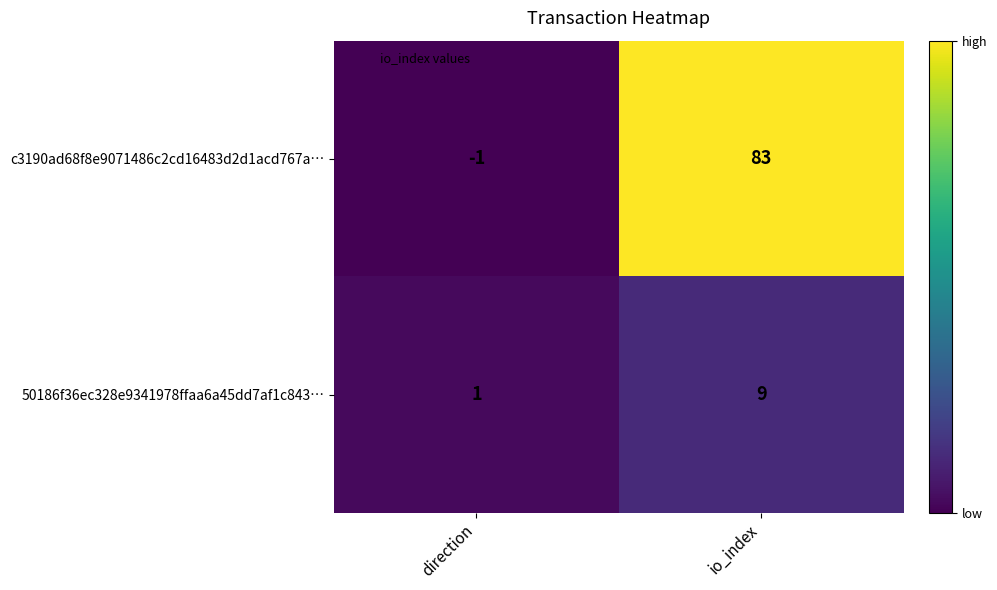

What is the spread (max minus min) of values at io_index?

74